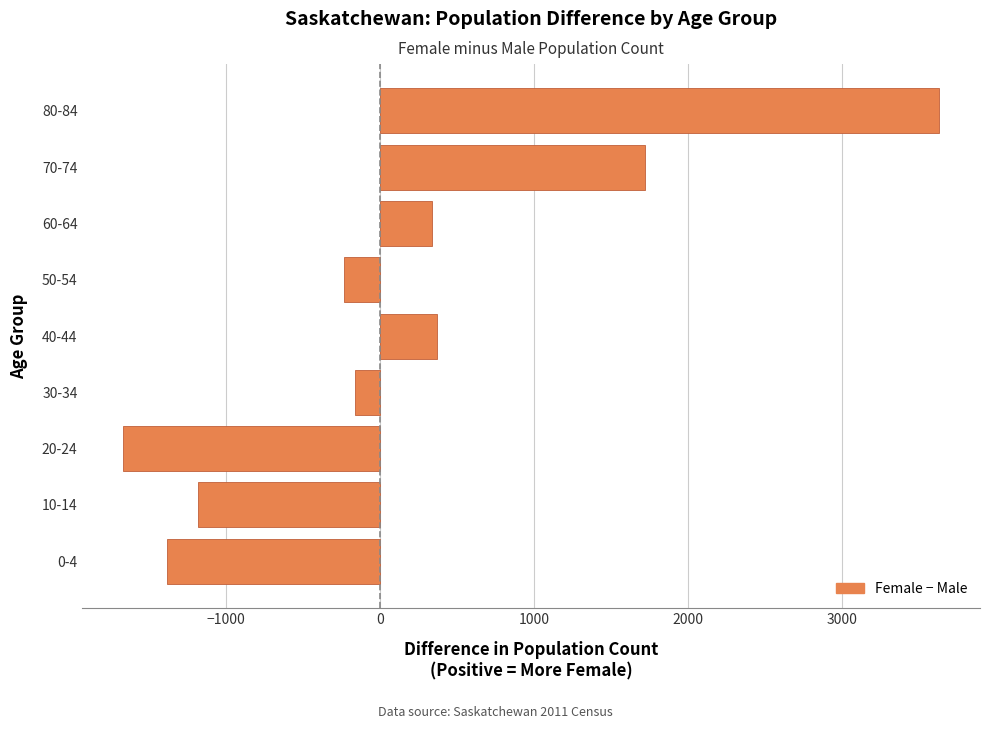

Which label corresponds to the largest value in the chart?

80-84